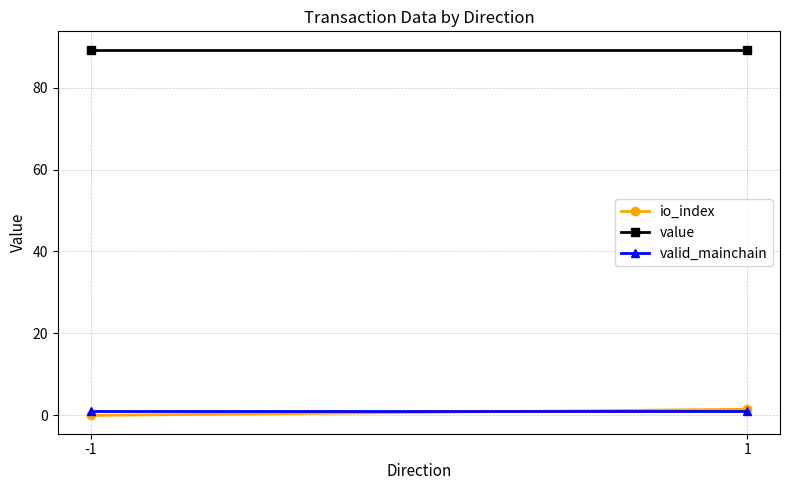

Is it true that io_index equals -1.0 at -1?

False